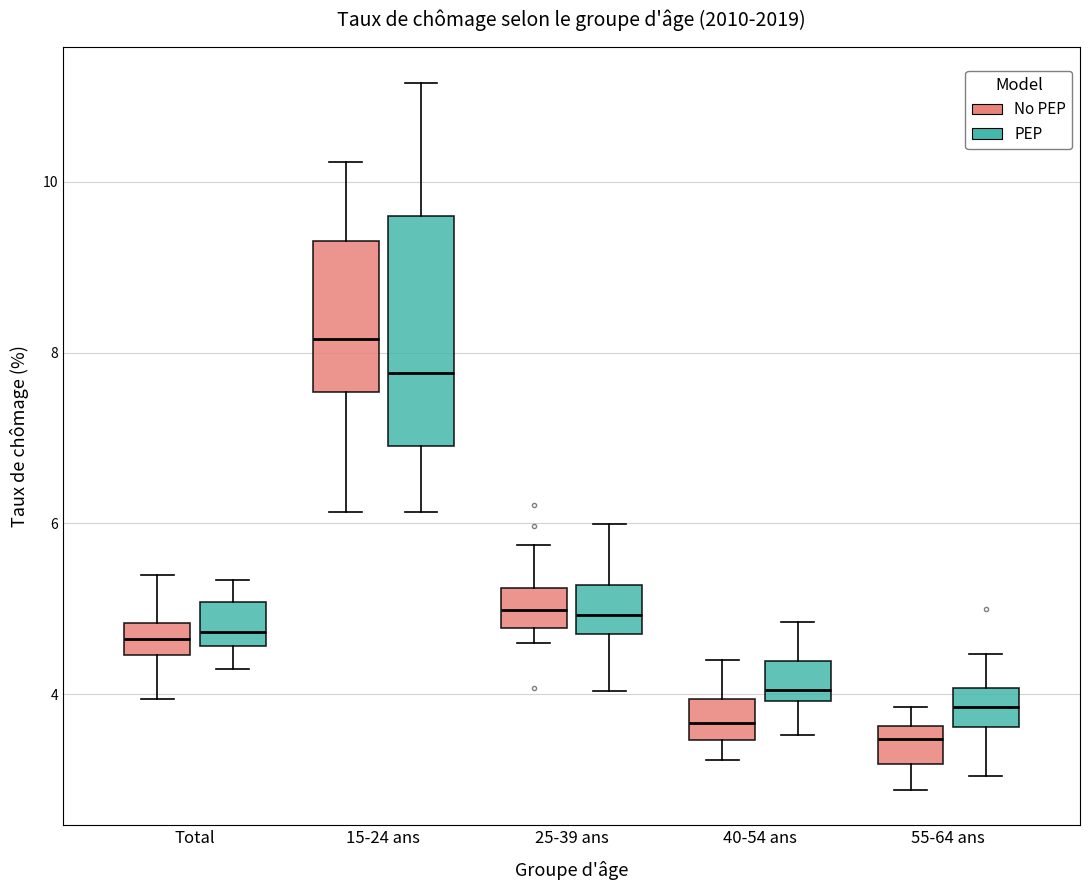

Reading left to right, transcribe this box plot: for each box, give where its median line is, the range the box spans, and where its two whiskers end, as read against the y-axis. The values are not printed on the chart, so give them approximately, as read against the axis.

Total (No PEP): median 4.6, box 4.4 to 4.8, whiskers 4.0 to 5.4
Total (PEP): median 4.8, box 4.6 to 5.0, whiskers 4.2 to 5.4
15-24 ans (No PEP): median 8.2, box 7.6 to 9.4, whiskers 6.2 to 10.2
15-24 ans (PEP): median 7.8, box 7.0 to 9.6, whiskers 6.2 to 11.2
25-39 ans (No PEP): median 5.0, box 4.8 to 5.2, whiskers 4.6 to 5.8
25-39 ans (PEP): median 5.0, box 4.8 to 5.2, whiskers 4.0 to 6.0
40-54 ans (No PEP): median 3.6, box 3.4 to 4.0, whiskers 3.2 to 4.4
40-54 ans (PEP): median 4.0 (just above the box's lower edge), box 4.0 to 4.4, whiskers 3.6 to 4.8
55-64 ans (No PEP): median 3.4, box 3.2 to 3.6, whiskers 2.8 to 3.8
55-64 ans (PEP): median 3.8, box 3.6 to 4.0, whiskers 3.0 to 4.4